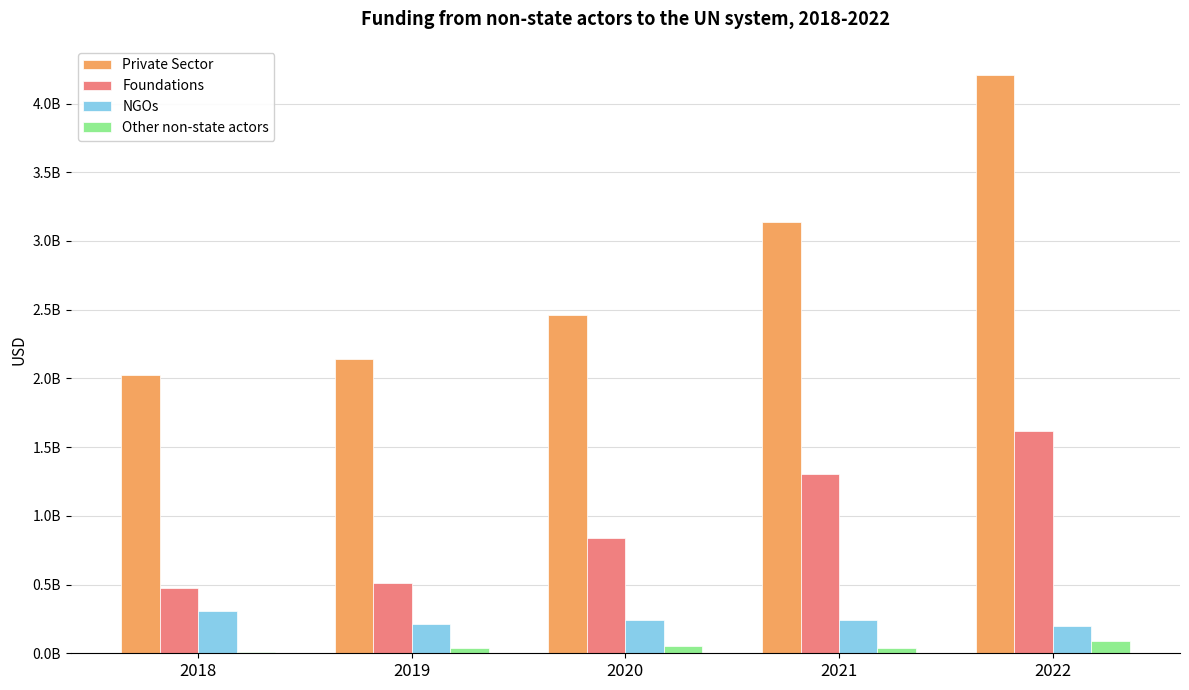

Which series has the largest range (max minus min)?

Private Sector